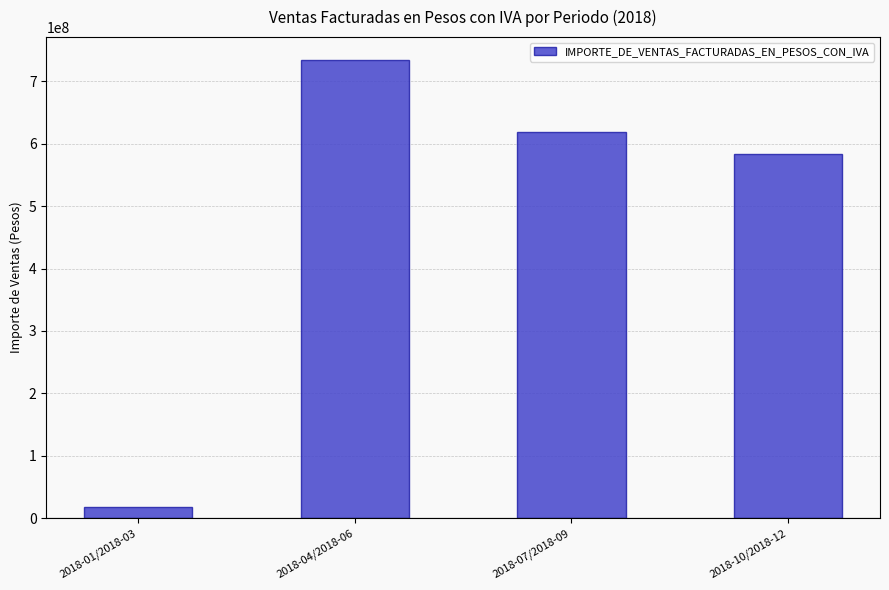

The value at 2018-10/2018-12 is 172577120. True or false?

False